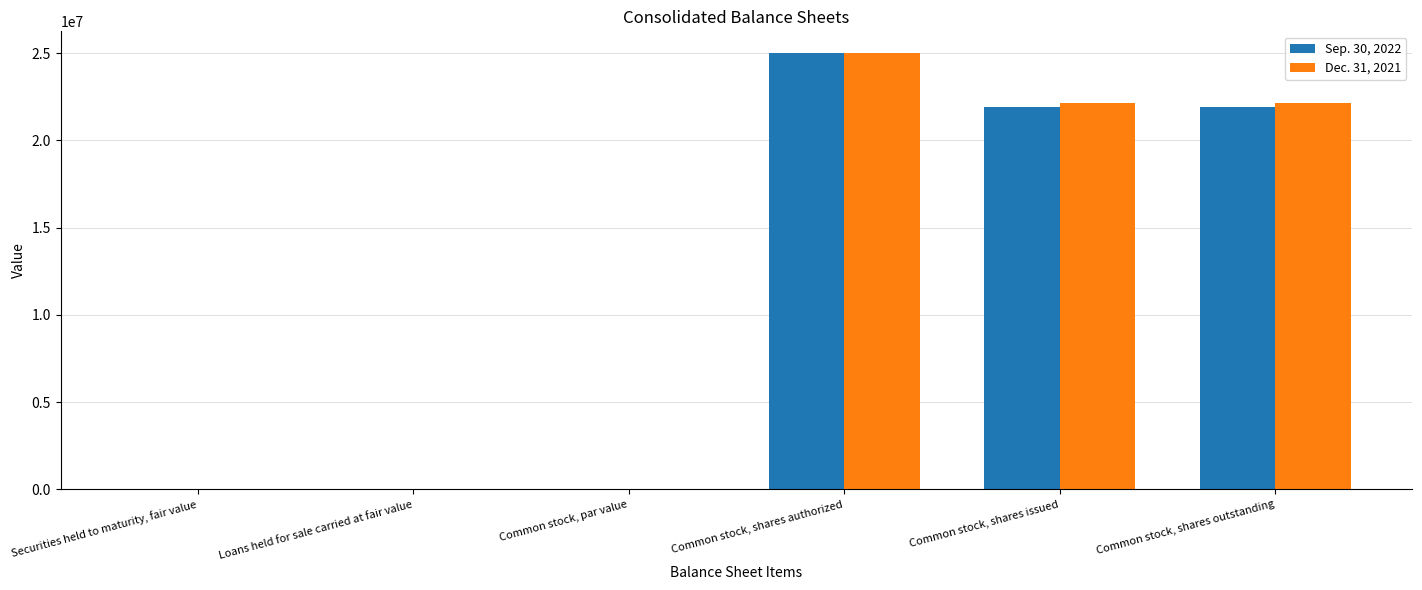

What is the maximum value shown in the chart?

25000000